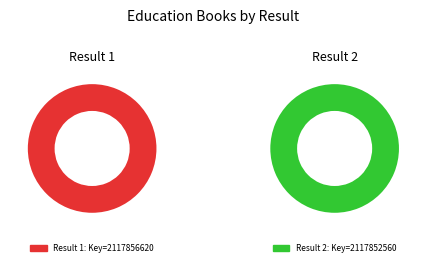

Which category accounts for the majority?

1